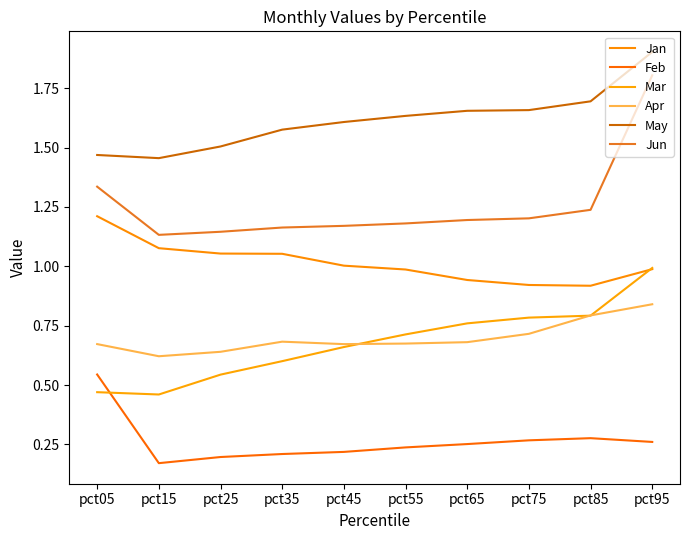

Reading left to right, what are all the values shown in this chart?

Jan: 1.2	1.1	1.1	1.1	1.0	1.0	0.9	0.9	0.9	1.0
Feb: 0.5	0.2	0.2	0.2	0.2	0.2	0.3	0.3	0.3	0.3
Mar: 0.5	0.5	0.5	0.6	0.7	0.7	0.8	0.8	0.8	1.0
Apr: 0.7	0.6	0.6	0.7	0.7	0.7	0.7	0.7	0.8	0.8
May: 1.5	1.5	1.5	1.6	1.6	1.6	1.7	1.7	1.7	1.9
Jun: 1.3	1.1	1.1	1.2	1.2	1.2	1.2	1.2	1.2	1.8